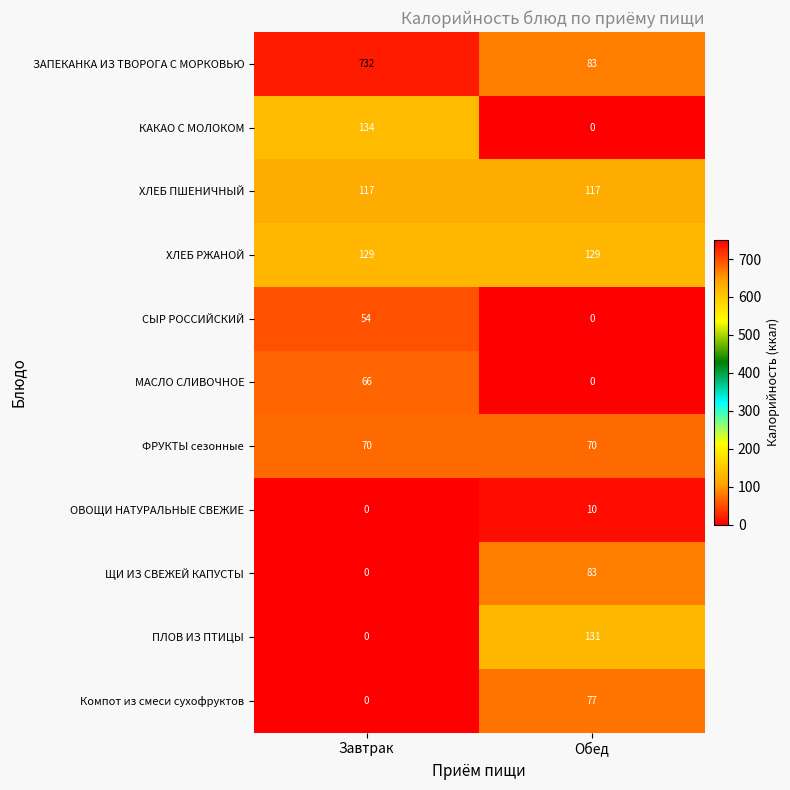

Between Завтрак and Обед, which series saw the biggest shift?

ЗАПЕКАНКА ИЗ ТВОРОГА С МОРКОВЬЮ